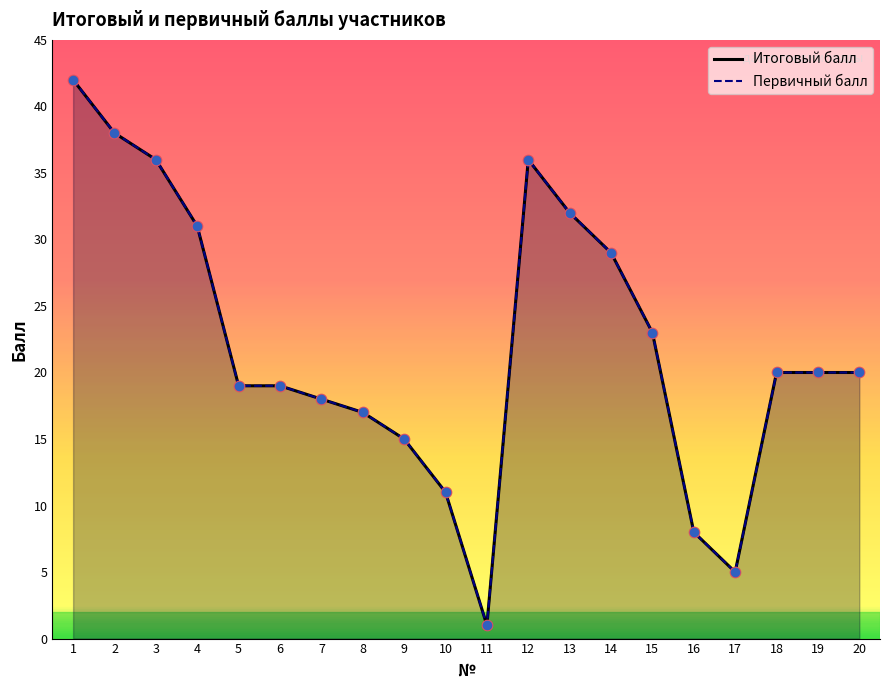

What are all the series names shown in the legend?

Итоговый балл, Первичный балл